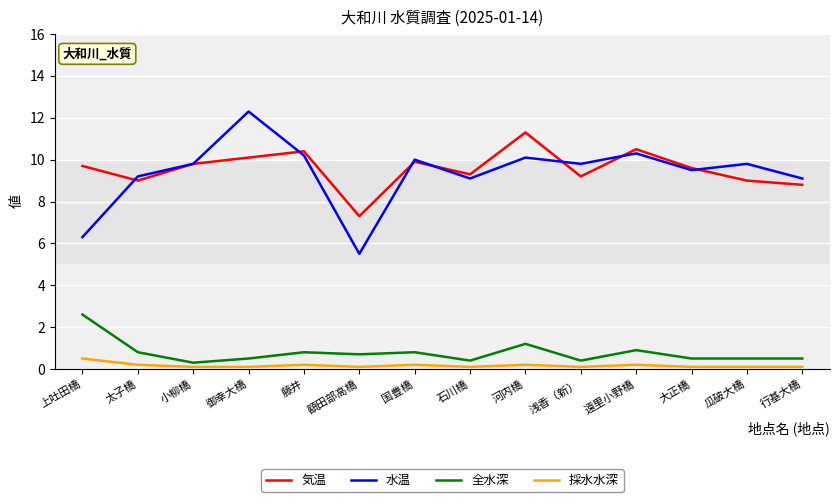

What is the total value across all series at 太子橋?

19.2